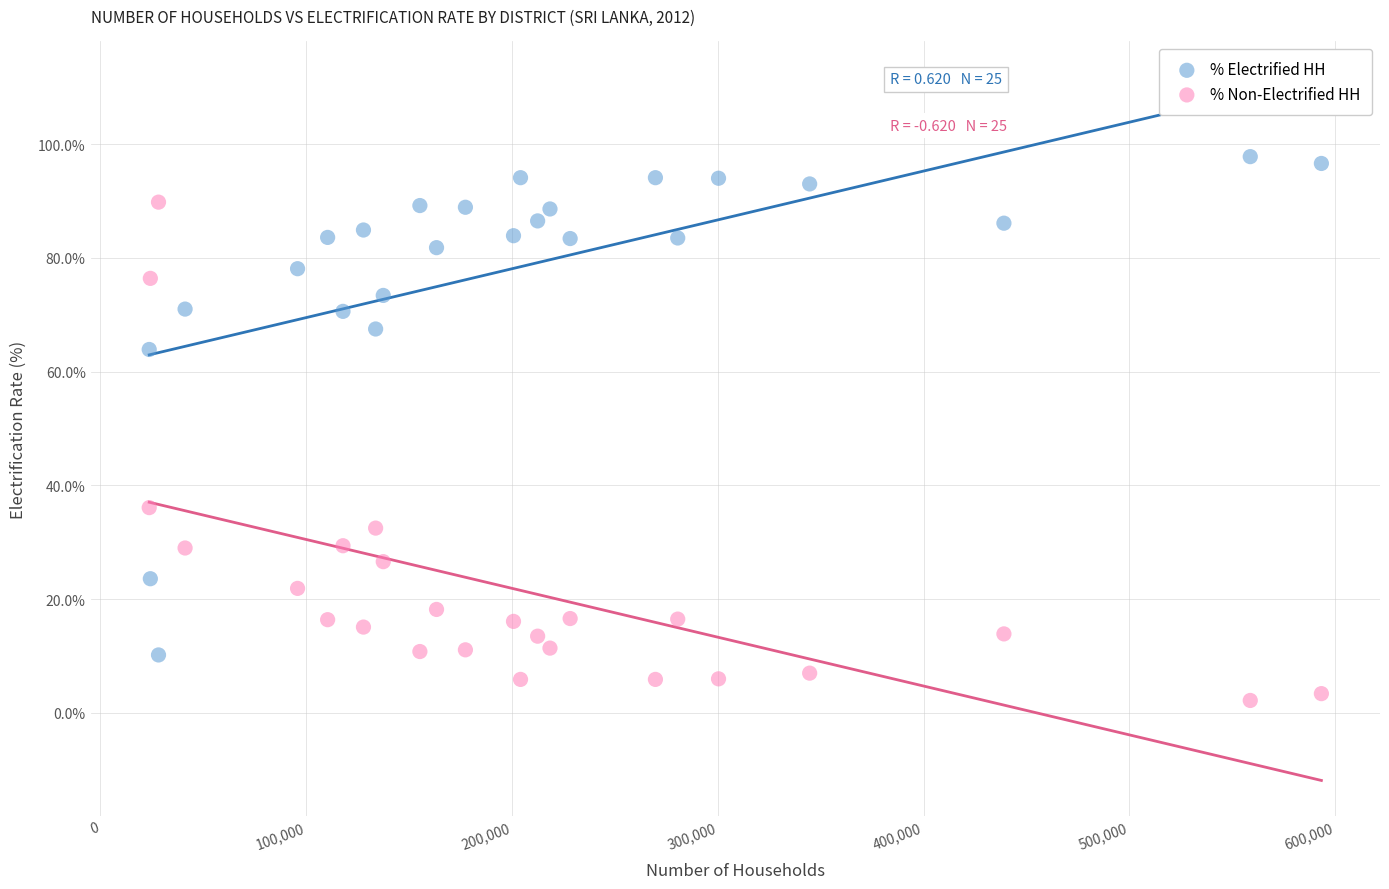

What are all the series names shown in the legend?

% Electrified HH, % Non-Electrified HH